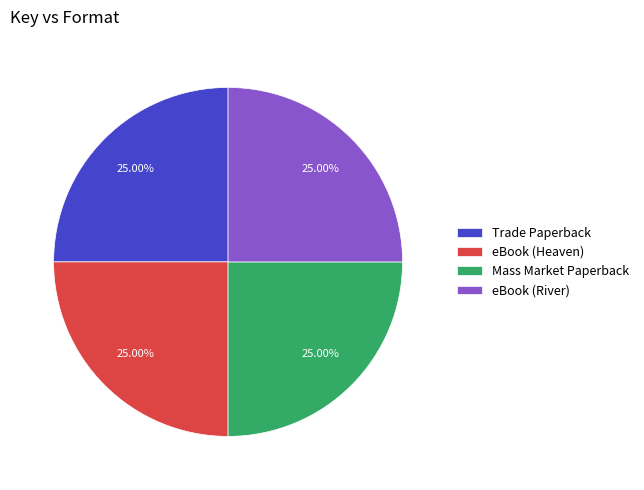

Is it true that Mass Market Paperback is 25% of the pie?

True